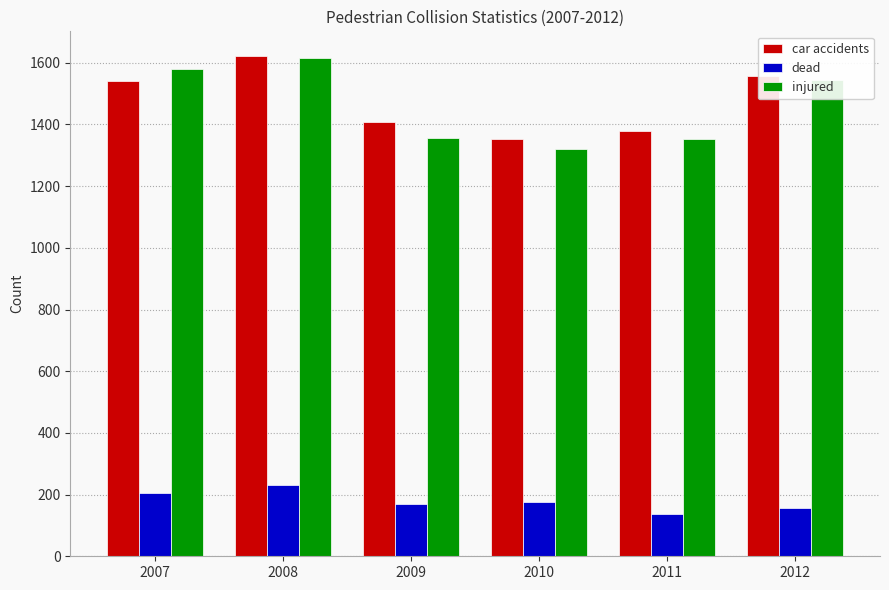

How many groups of bars are there?

6